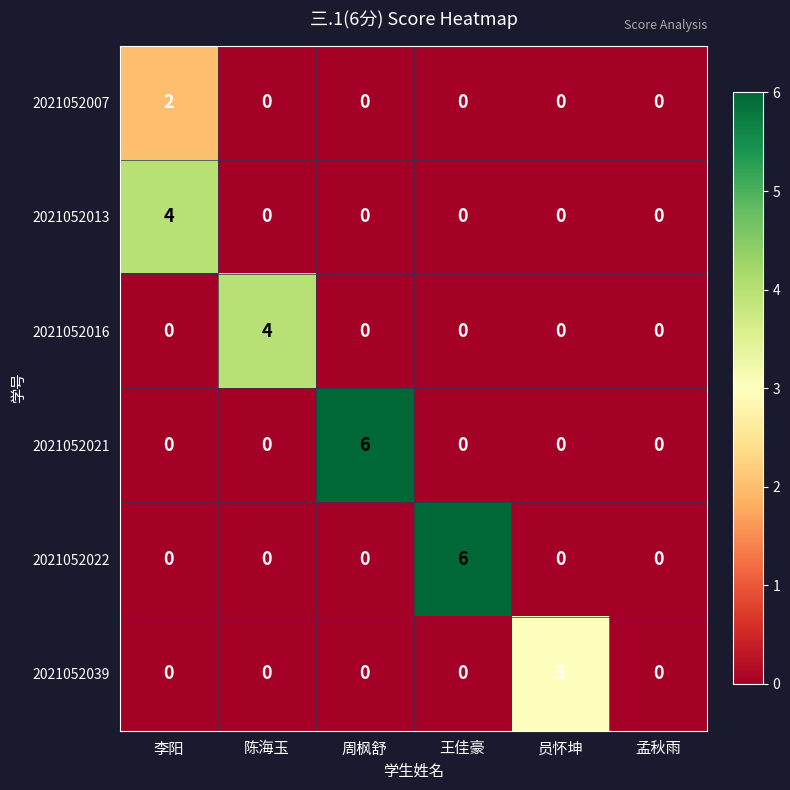

The value of 2021052007 at 李阳 is 2. True or false?

True